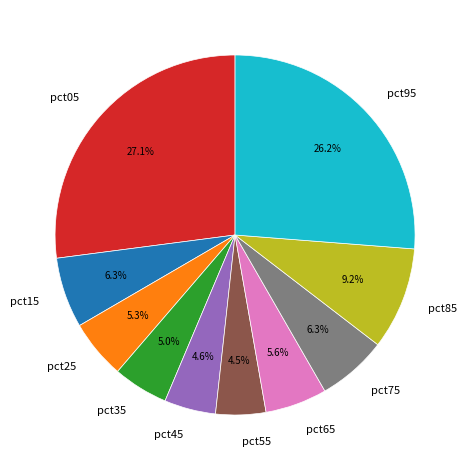

The pct85 slice represents 3% of the pie. True or false?

False